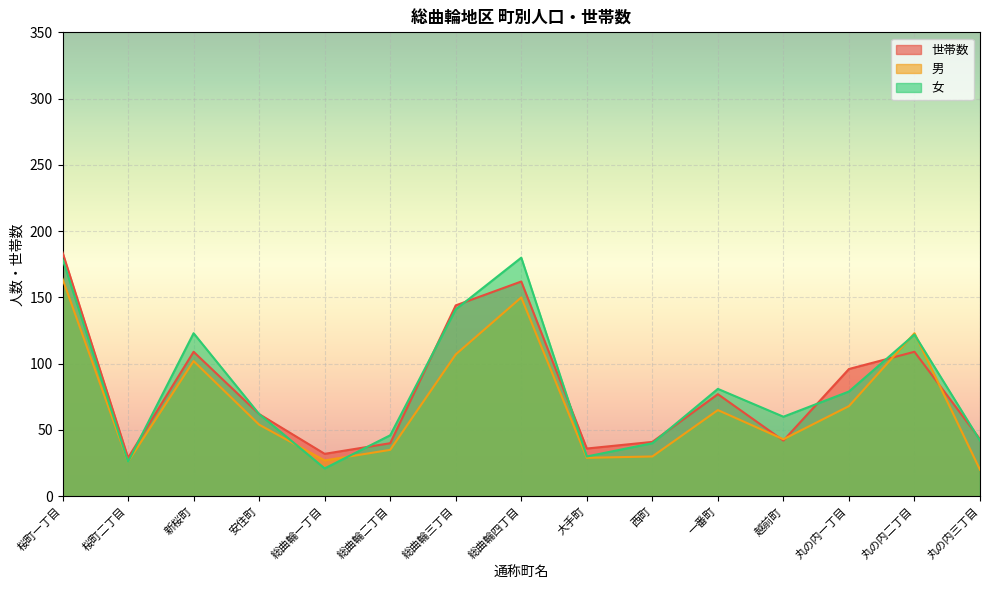

How many categories are shown in the chart?

15